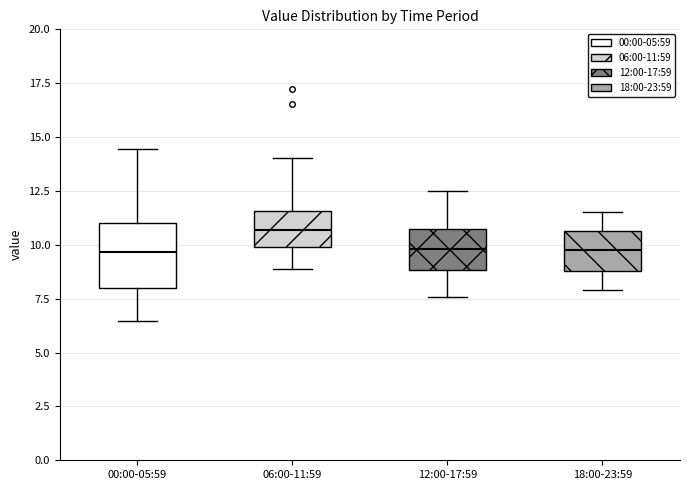

Reading left to right, transcribe this box plot: for each box, give where its median line is, the range the box spans, and where its two whiskers end, as read against the y-axis. The values are not printed on the chart, so give them approximately, as read against the axis.

00:00-05:59: median 9.5, box 8.0 to 11.0, whiskers 6.5 to 14.5
06:00-11:59: median 10.5, box 10.0 to 11.5, whiskers 9.0 to 14.0
12:00-17:59: median 10.0, box 9.0 to 10.5, whiskers 7.5 to 12.5
18:00-23:59: median 10.0, box 9.0 to 10.5, whiskers 8.0 to 11.5